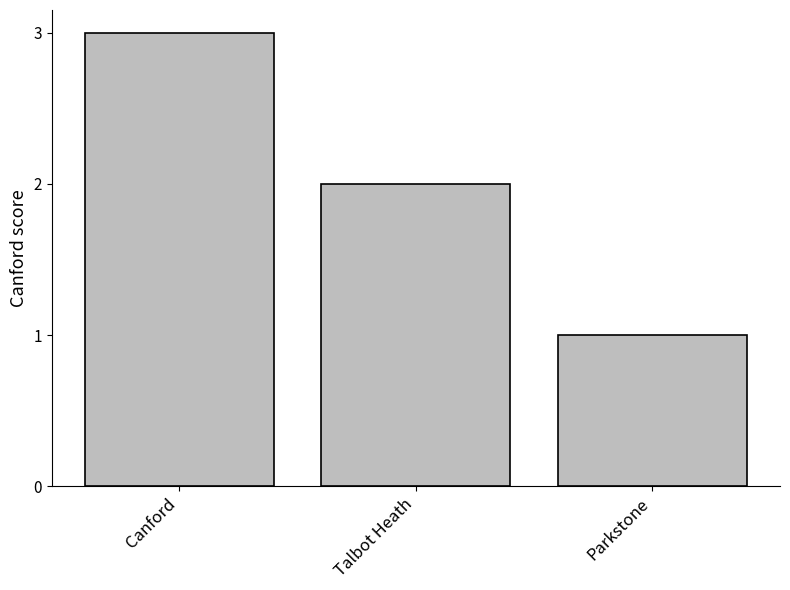

Reading left to right, transcribe all the data shown in this chart.

Canford=3	Talbot Heath=2	Parkstone=1